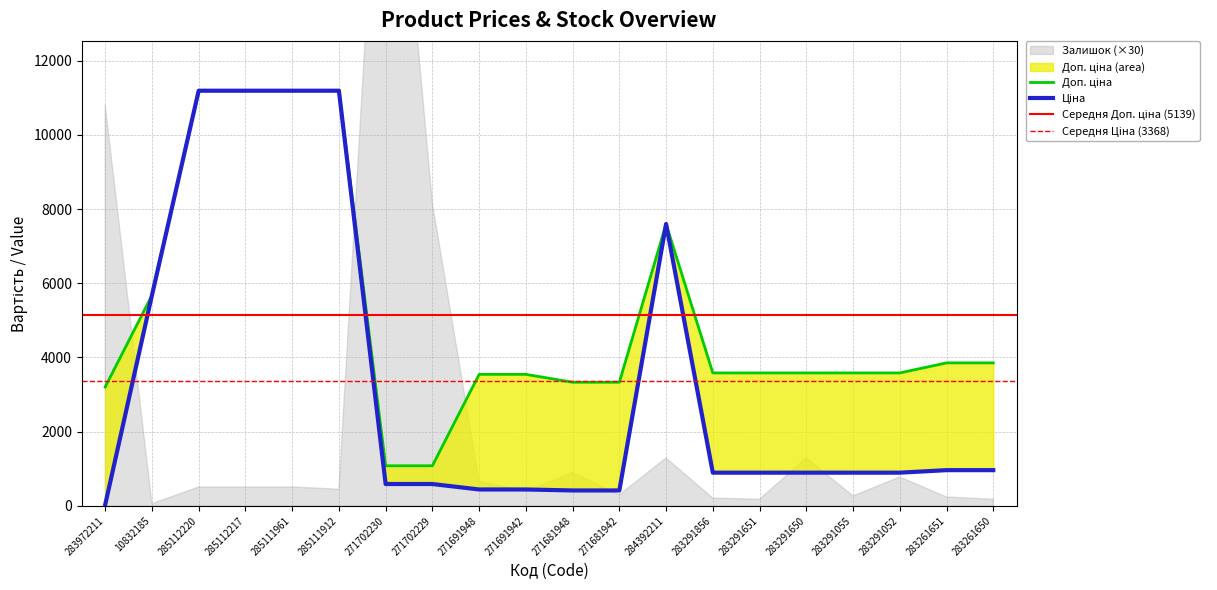

At which category does the chart reach its peak across all series?

285112220